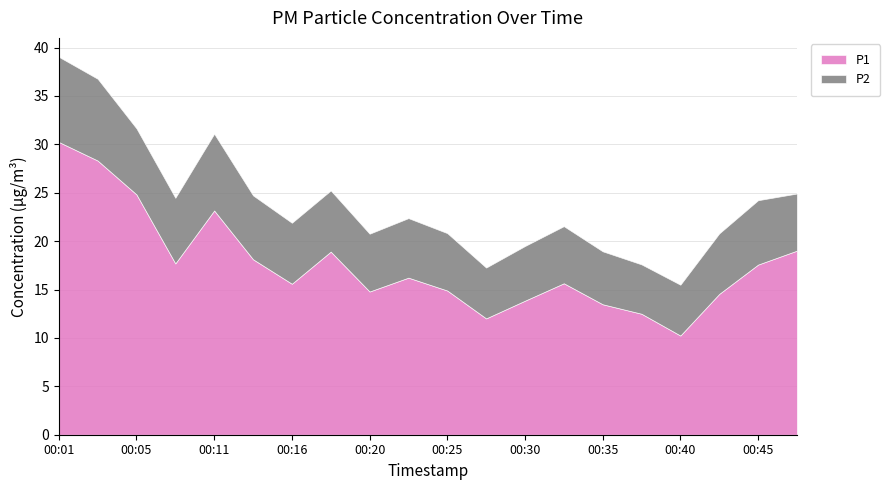

Which series has the largest range (max minus min)?

P1